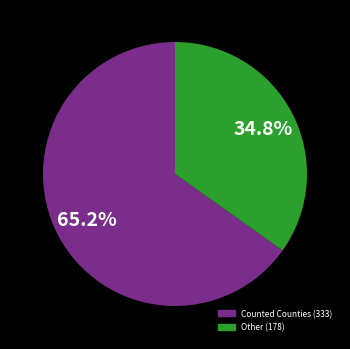

Count the number of slices in the pie.

2